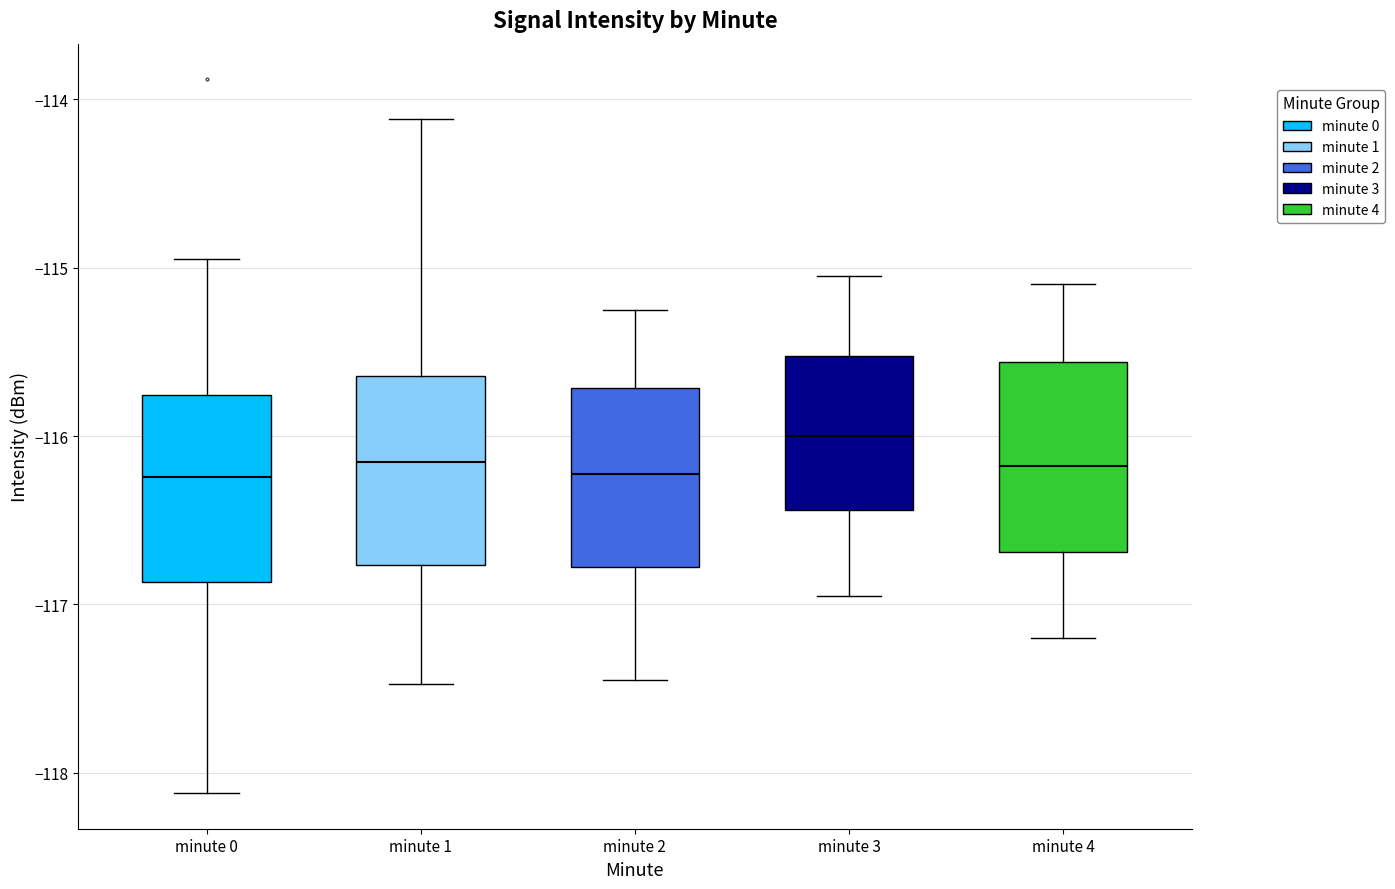

Reading left to right, read every box against the y-axis: the position of its median line, the range the box covers, and the ends of its whiskers. The values are not printed on the chart, so give them approximately, as read against the axis.

minute 0: median -116.2, box -116.9 to -115.8, whiskers -118.1 to -114.9
minute 1: median -116.2, box -116.8 to -115.6, whiskers -117.5 to -114.1
minute 2: median -116.2, box -116.8 to -115.7, whiskers -117.4 to -115.2
minute 3: median -116.0, box -116.4 to -115.5, whiskers -116.9 to -115.0
minute 4: median -116.2, box -116.7 to -115.6, whiskers -117.2 to -115.1